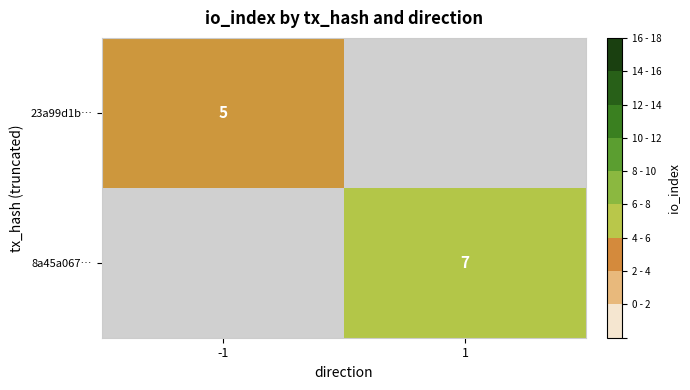

Is the value of 8a45a067… at 1 greater than the value of 23a99d1b… at -1?

Yes